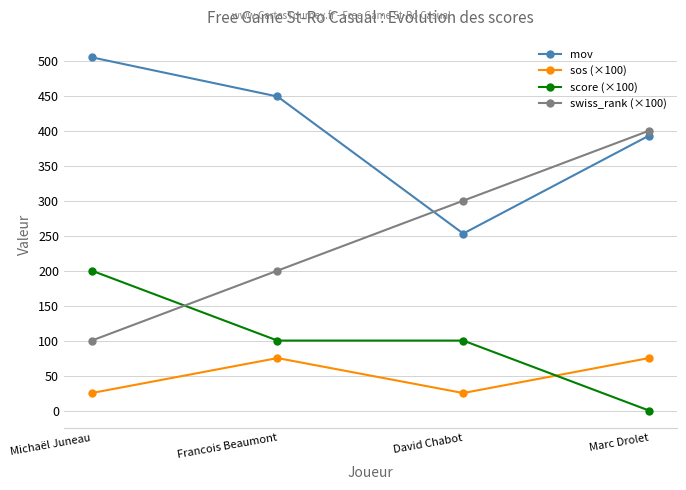

Where do score (×100) and swiss_rank (×100) first cross each other?

Michaël Juneau and Francois Beaumont